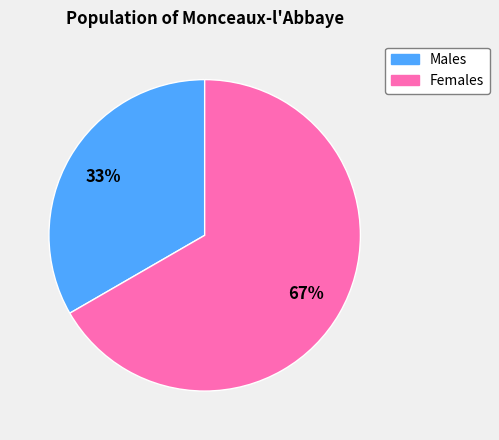

Which slice is the smallest?

Males